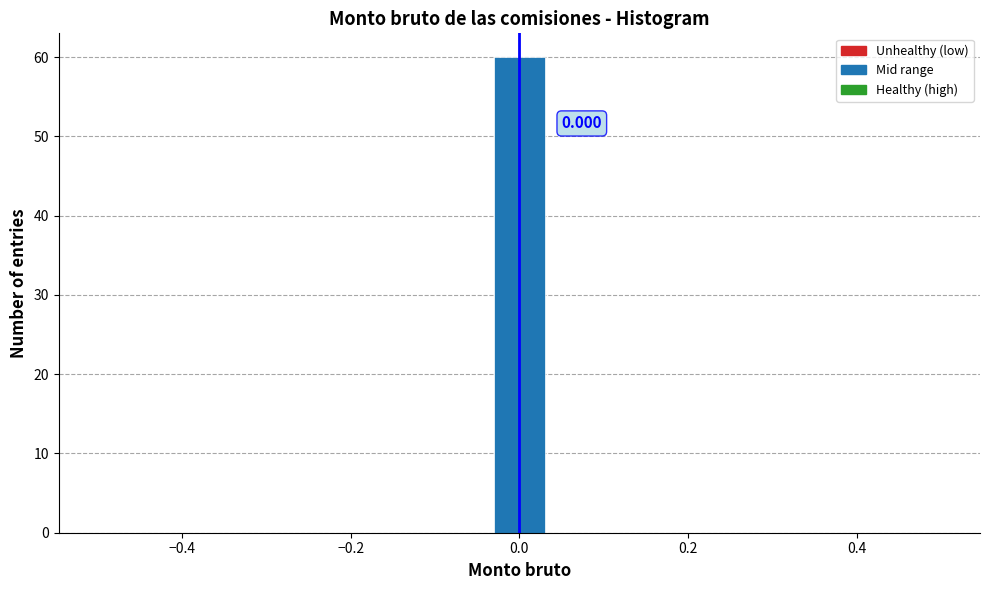

Read against the x-axis, roughly where is the centre of the tallest bar?

0.00